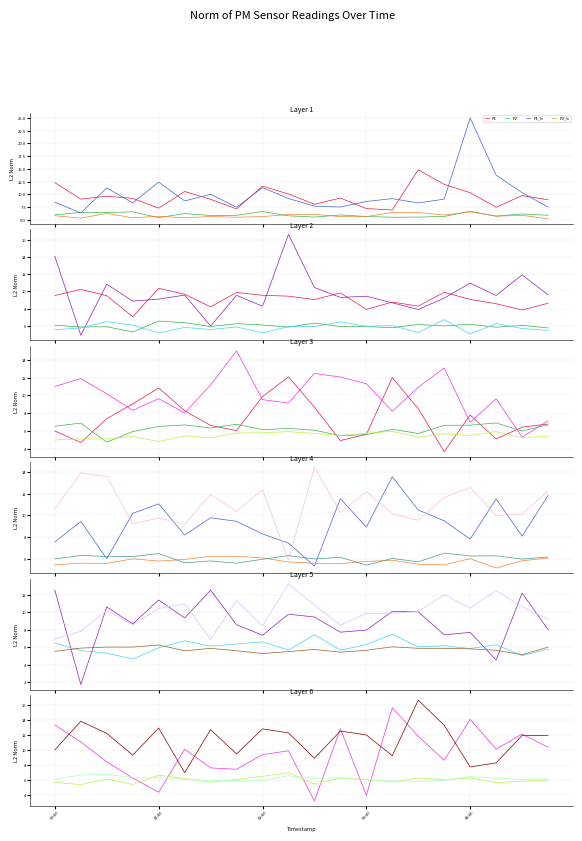

What is the difference between the highest and lowest values at 10?

5.7